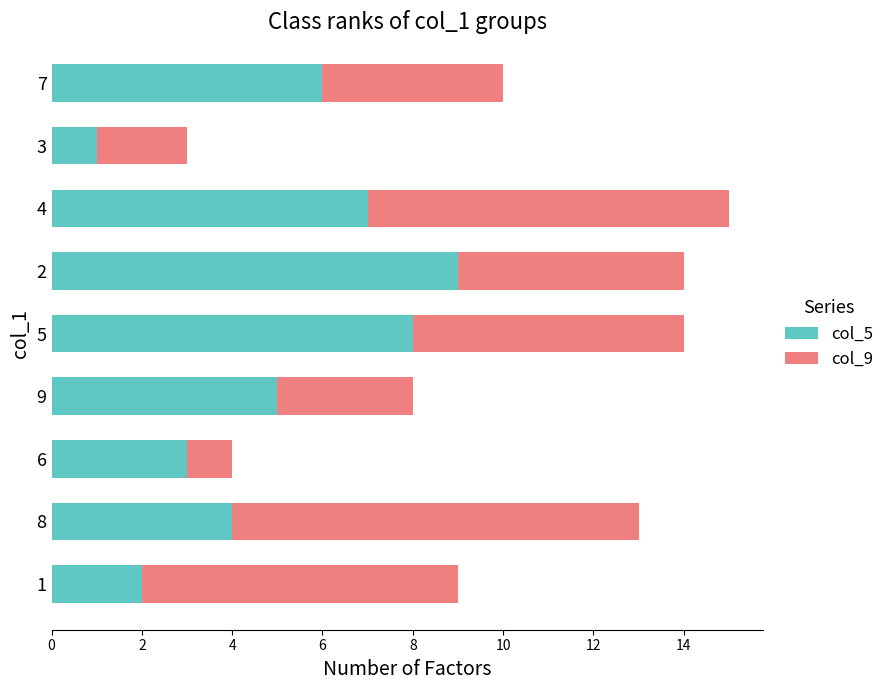

At which category is the sum across all series the highest?

4